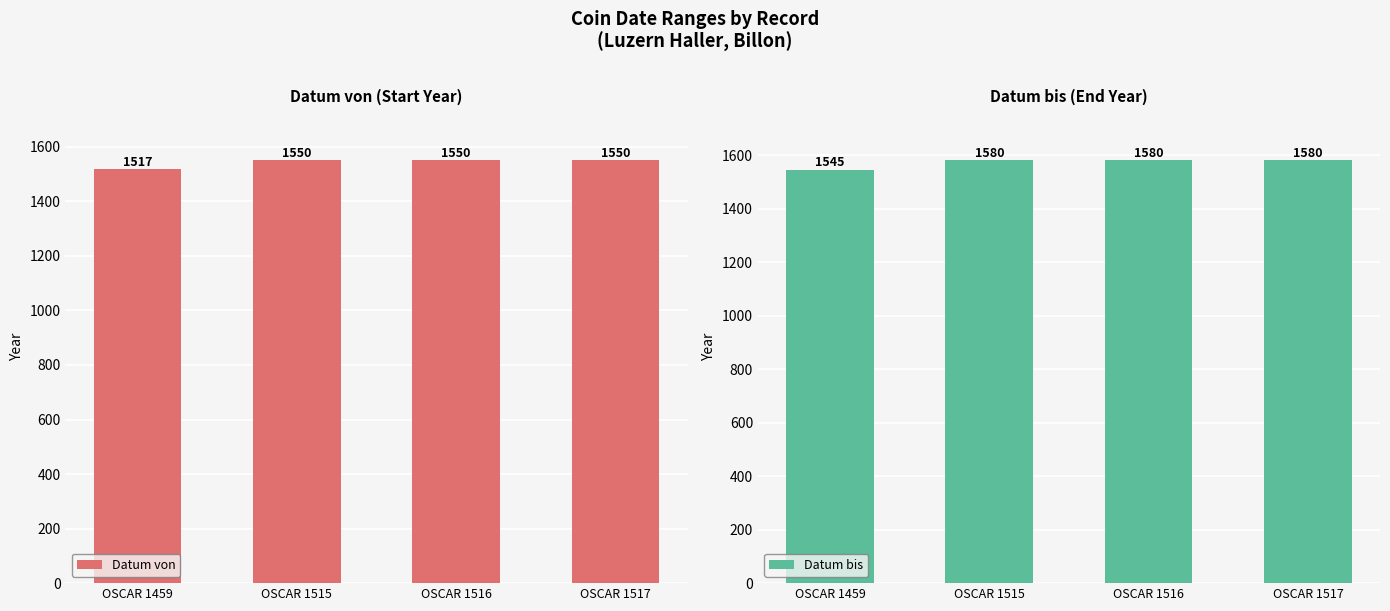

Reading left to right, extract all data points from this chart.

Datum von: OSCAR 1459=1517	OSCAR 1515=1550	OSCAR 1516=1550	OSCAR 1517=1550
Datum bis: OSCAR 1459=1545	OSCAR 1515=1580	OSCAR 1516=1580	OSCAR 1517=1580